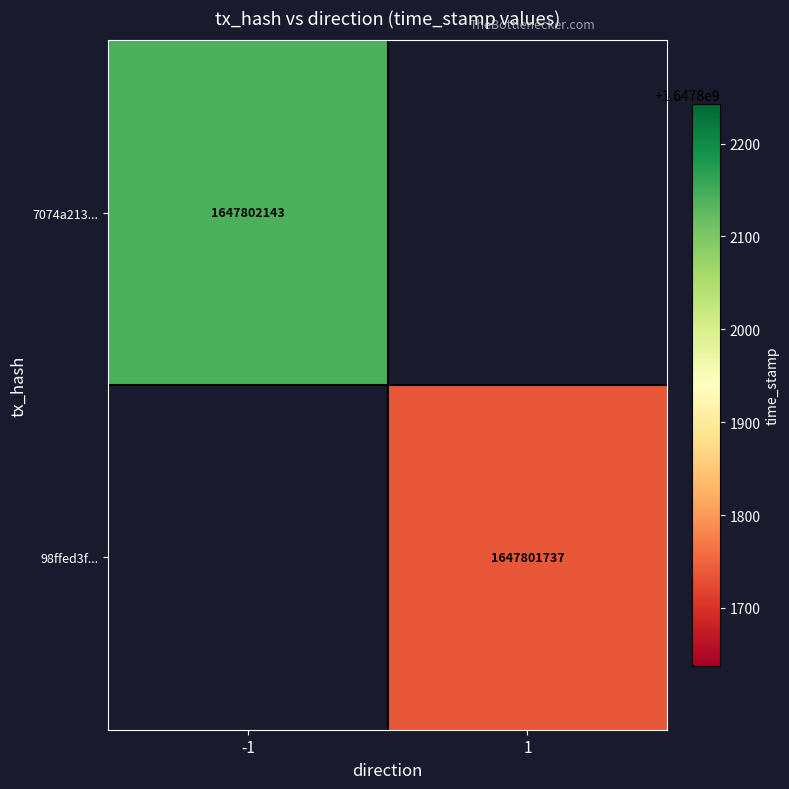

What is the maximum value for 7074a21302bbfd3b39cef13b333acbcd560b41b?

1647802143